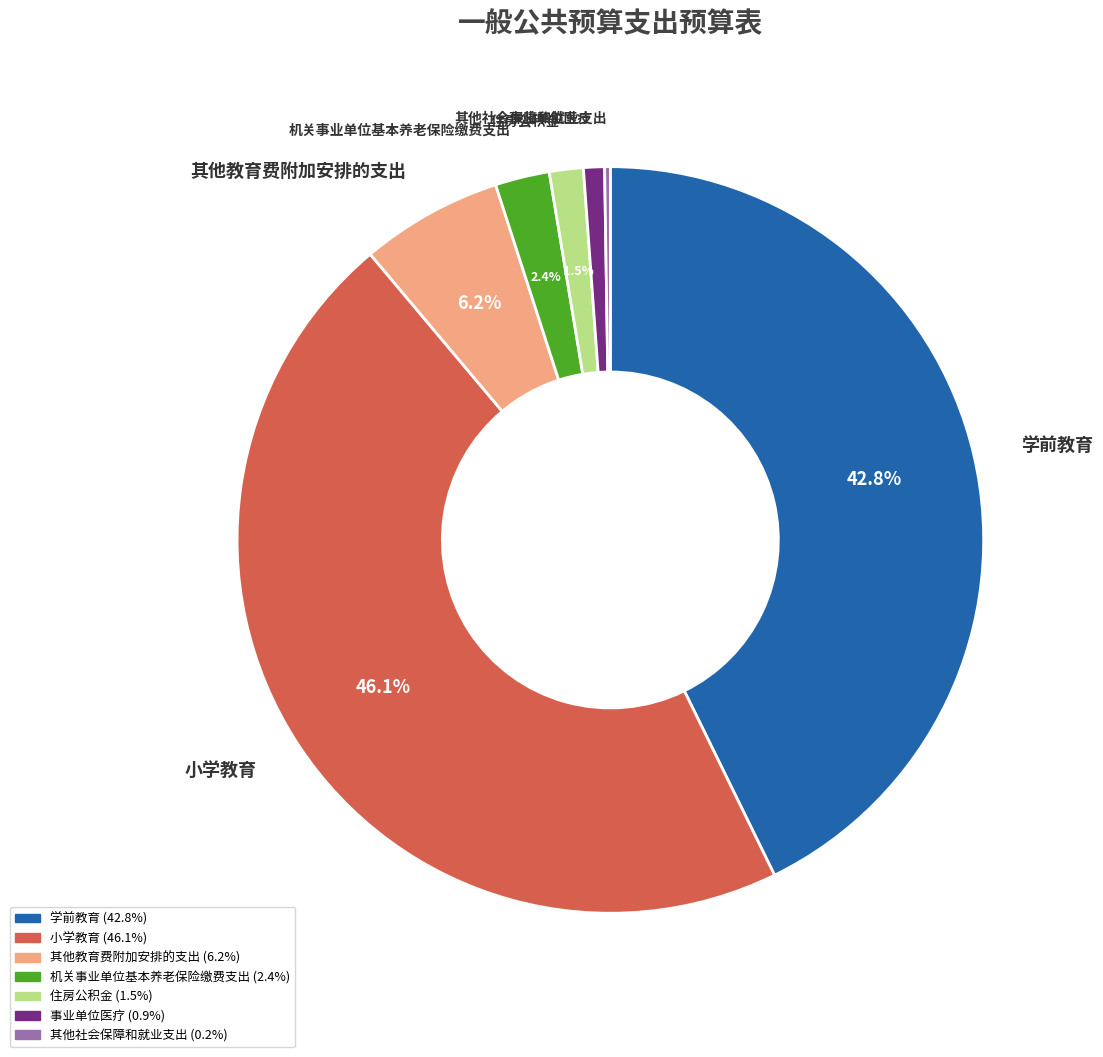

Approximately how many times larger is the value at 学前教育 compared to 事业单位医疗?

47.1